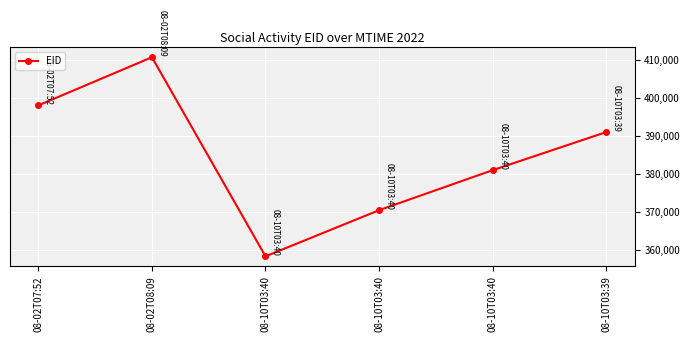

How many data points does each series have?

6